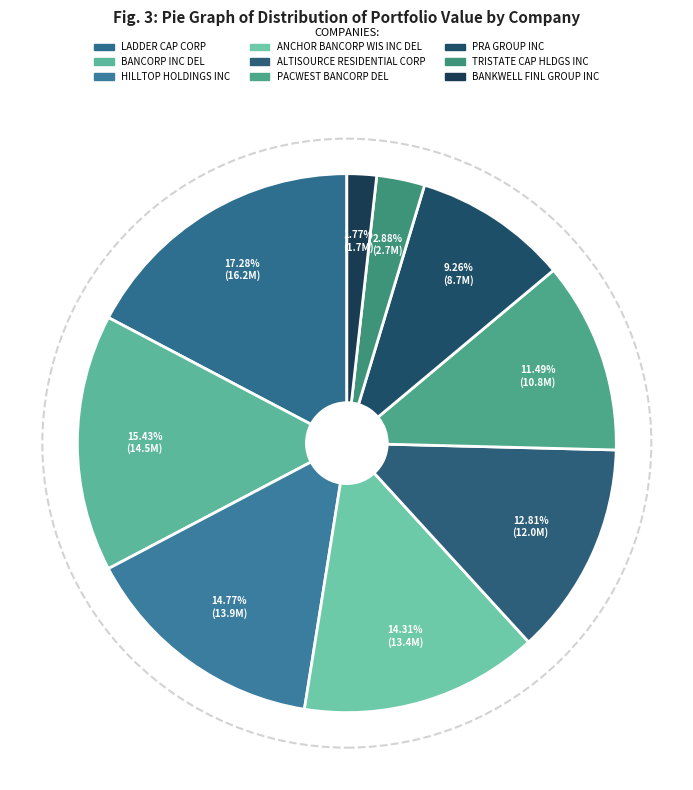

To the nearest percent, what is the difference between the PRA GROUP INC and LADDER CAP CORP slice percentages?

8%